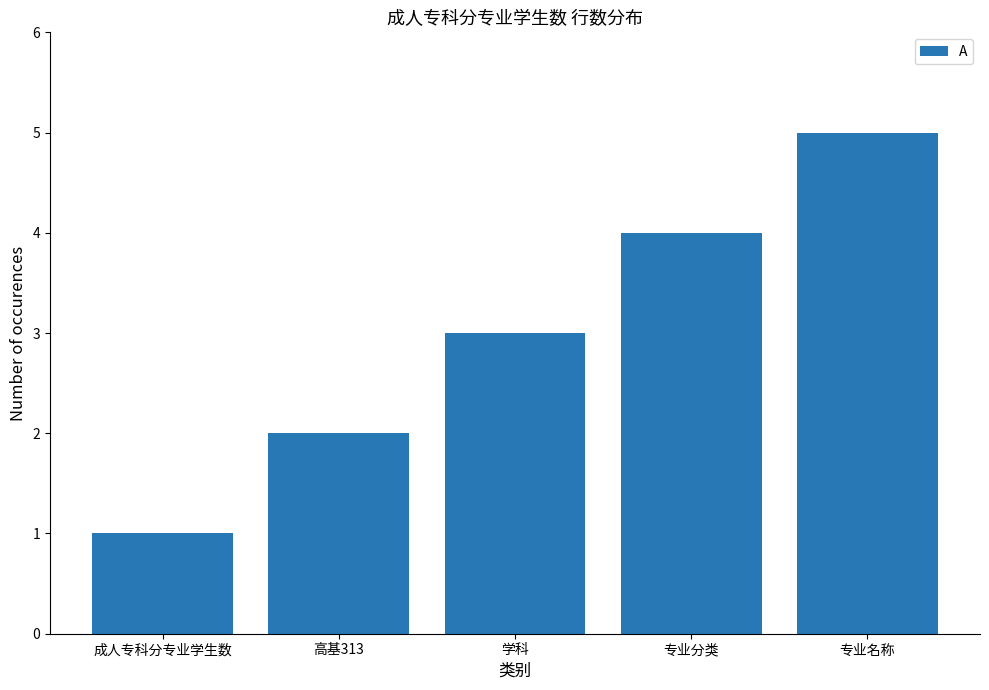

Reading left to right, transcribe all the data shown in this chart.

成人专科分专业学生数=1	高基313=2	学科=3	专业分类=4	专业名称=5